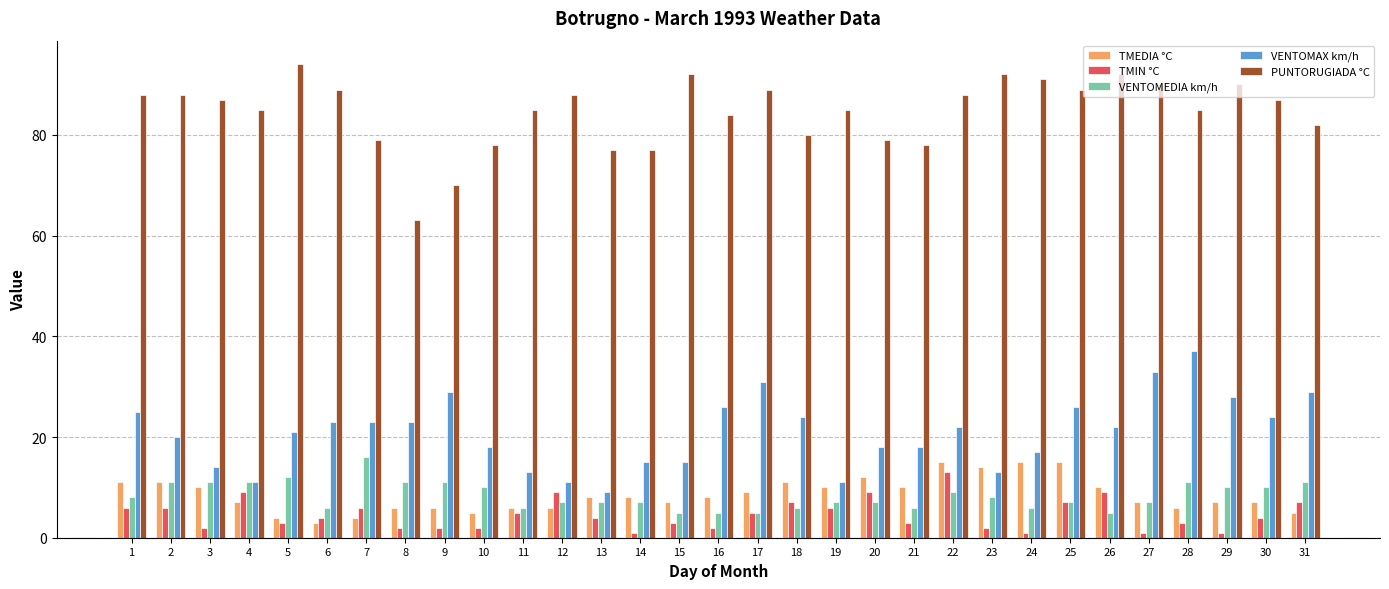

Reading left to right, extract all data points from this chart.

TMEDIA °C: 1=11	2=11	3=10	4=7	5=4	6=3	7=4	8=6	9=6	10=5	11=6	12=6	13=8	14=8	15=7	16=8	17=9	18=11	19=10	20=12	21=10	22=15	23=14	24=15	25=15	26=10	27=7	28=6	29=7	30=7	31=5
TMIN °C: 1=6	2=6	3=2	4=9	5=3	6=4	7=6	8=2	9=2	10=2	11=5	12=9	13=4	14=1	15=3	16=2	17=5	18=7	19=6	20=9	21=3	22=13	23=2	24=1	25=7	26=9	27=1	28=3	29=1	30=4	31=7
VENTOMEDIA km/h: 1=8	2=11	3=11	4=11	5=12	6=6	7=16	8=11	9=11	10=10	11=6	12=7	13=7	14=7	15=5	16=5	17=5	18=6	19=7	20=7	21=6	22=9	23=8	24=6	25=7	26=5	27=7	28=11	29=10	30=10	31=11
VENTOMAX km/h: 1=25	2=20	3=14	4=11	5=21	6=23	7=23	8=23	9=29	10=18	11=13	12=11	13=9	14=15	15=15	16=26	17=31	18=24	19=11	20=18	21=18	22=22	23=13	24=17	25=26	26=22	27=33	28=37	29=28	30=24	31=29
PUNTORUGIADA °C: 1=88	2=88	3=87	4=85	5=94	6=89	7=79	8=63	9=70	10=78	11=85	12=88	13=77	14=77	15=92	16=84	17=89	18=80	19=85	20=79	21=78	22=88	23=92	24=91	25=89	26=92	27=90	28=85	29=90	30=87	31=82